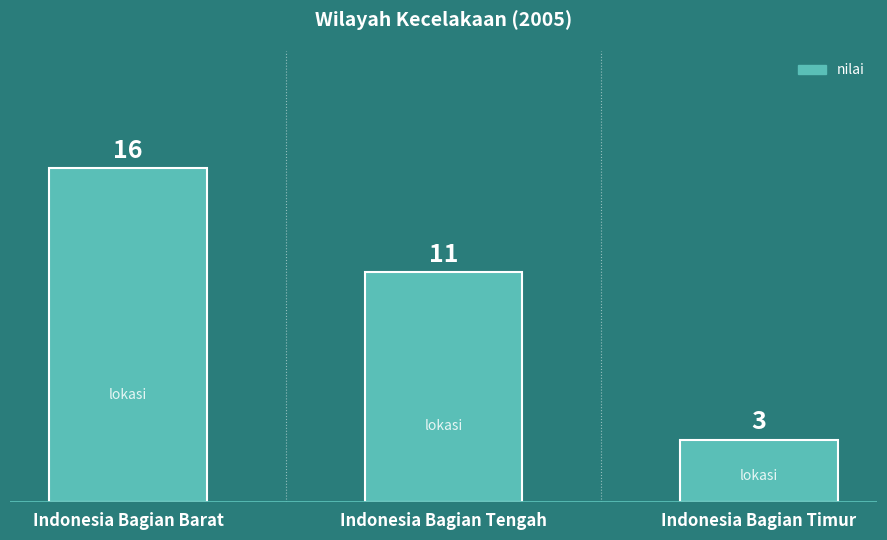

Which category has the highest value across all series?

Indonesia Bagian Barat